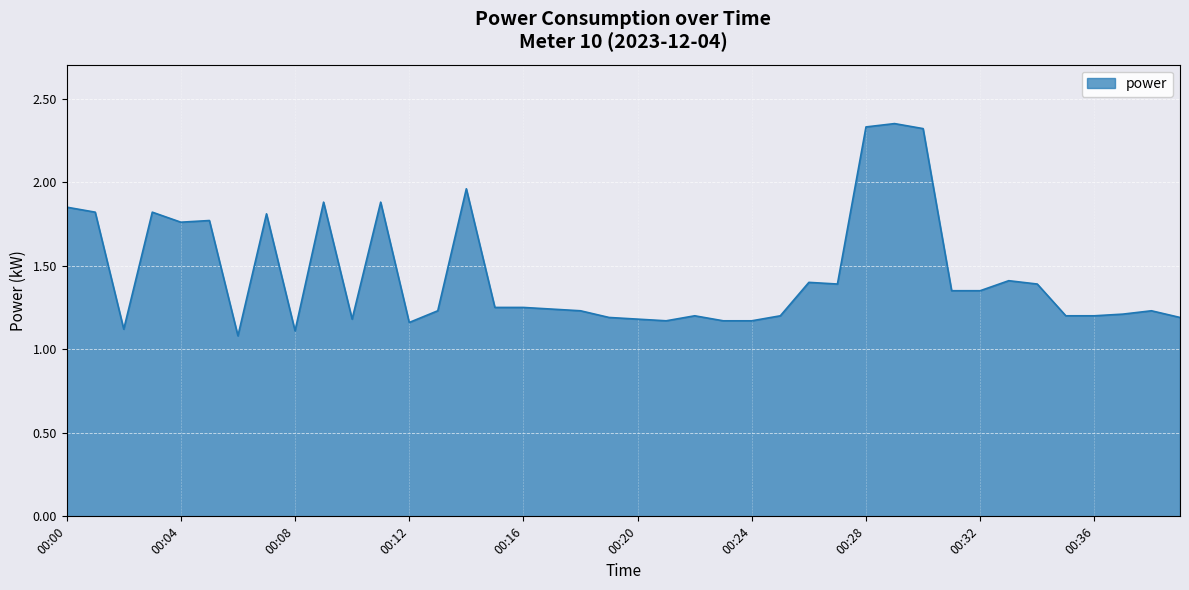

How many distinct data groups are displayed?

1